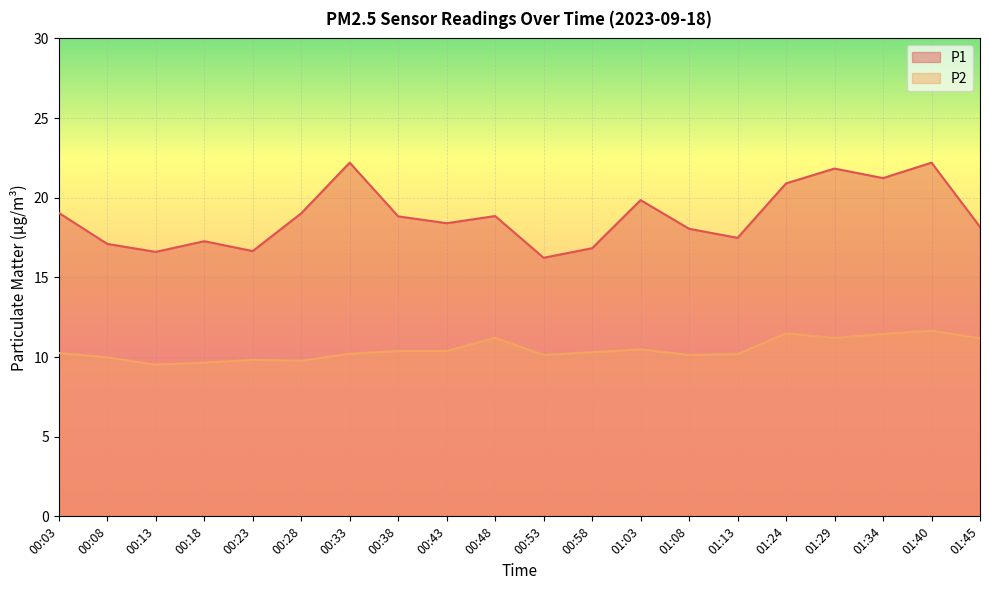

List the labels in order of P2 value, largest first.

01:40, 01:24, 01:34, 00:48, 01:29, 01:45, 01:03, 00:38, 00:43, 00:58, 00:03, 00:33, 01:13, 00:53, 01:08, 00:08, 00:23, 00:28, 00:18, 00:13